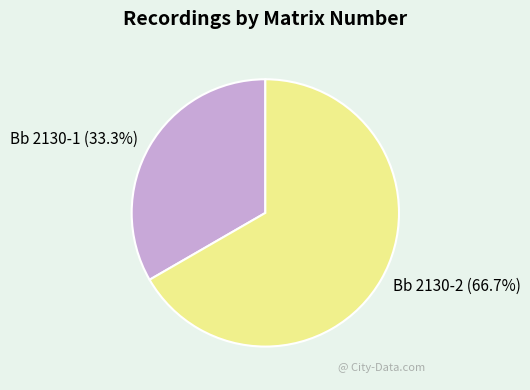

What percentage is NOT represented by Bb 2130-2?

33.3%